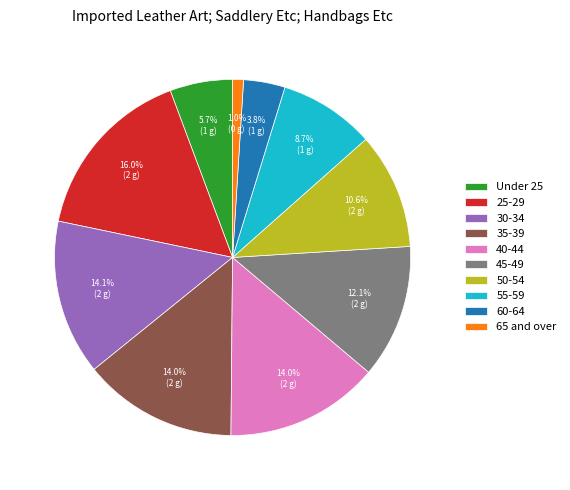

Which slice is the largest?

25-29